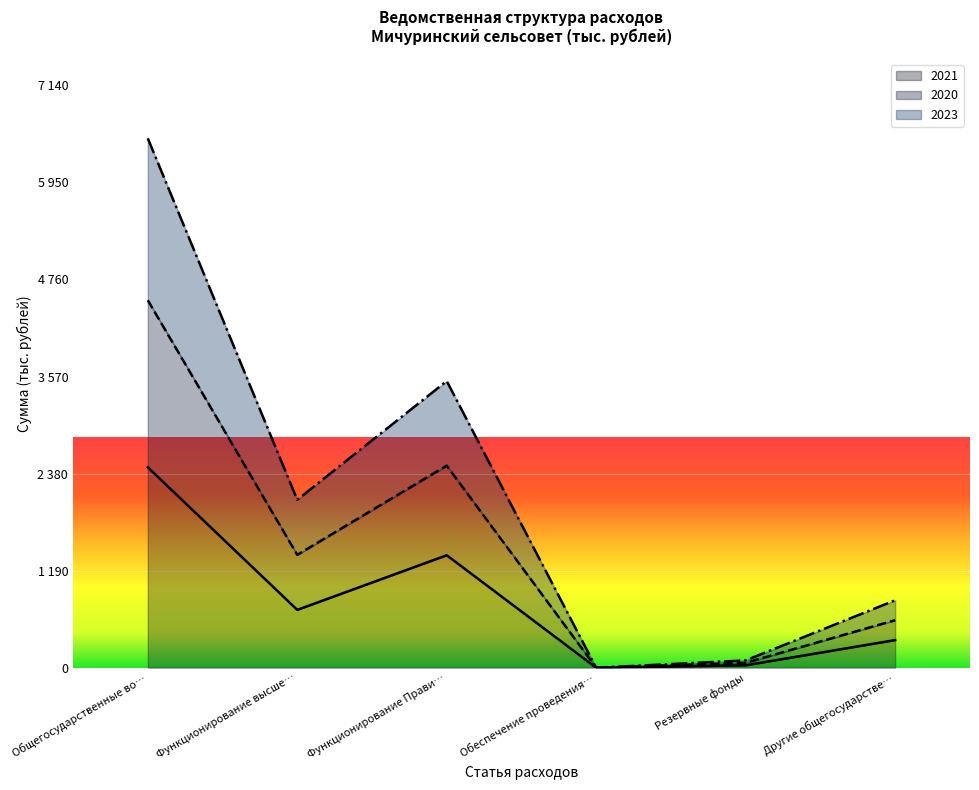

In 2021, how many points are higher than both neighbors (excluding endpoints)?

1